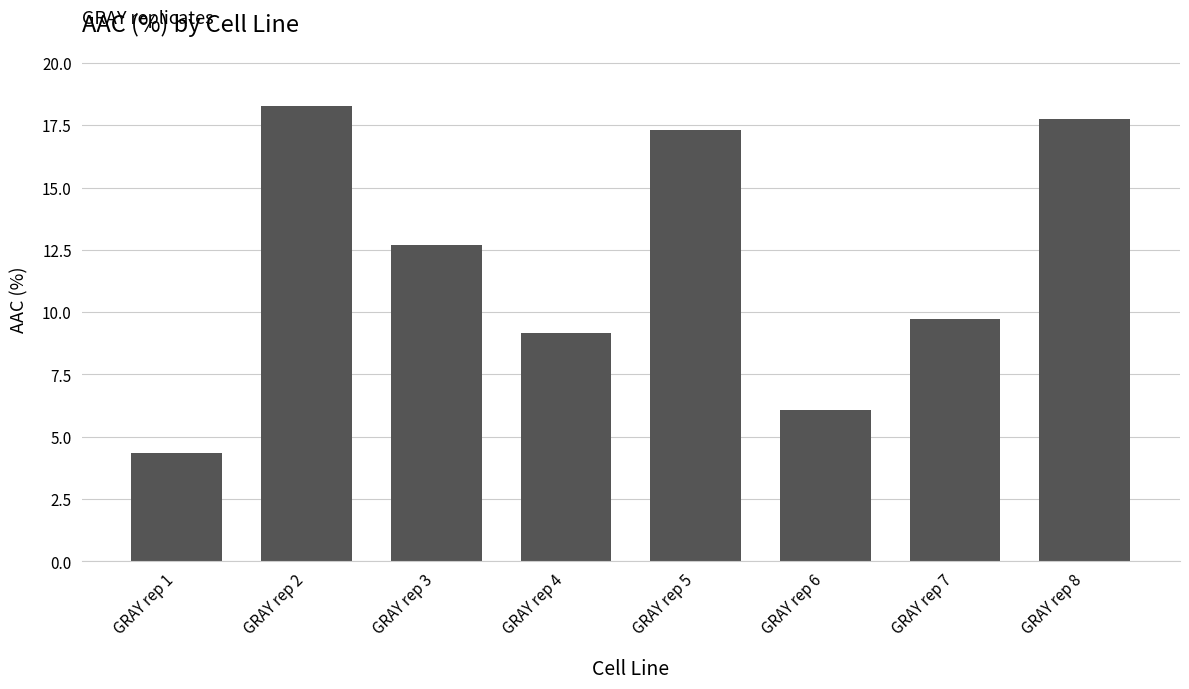

What is the sum of the values at GRAY rep 6 and GRAY rep 5?

23.4